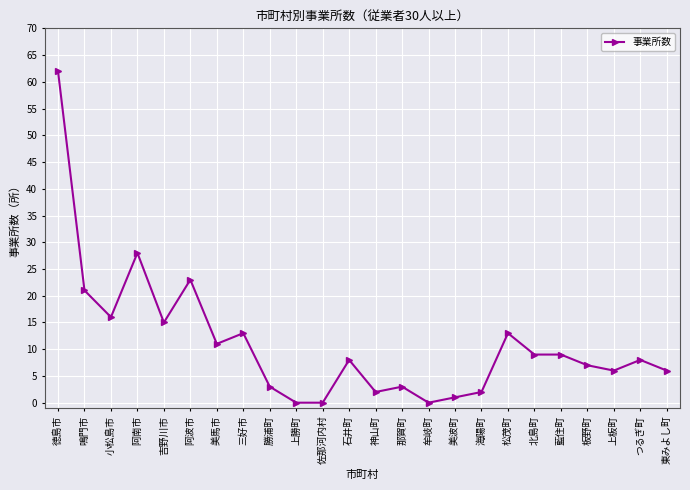

What is the change in value from 海陽町 to 藍住町?

+7